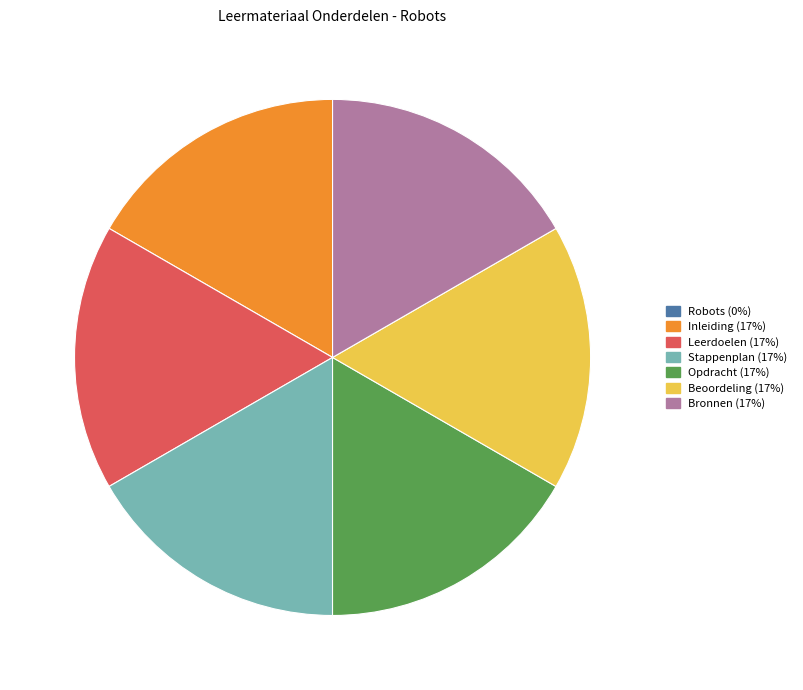

Is there any slice that represents more than half of the pie?

No